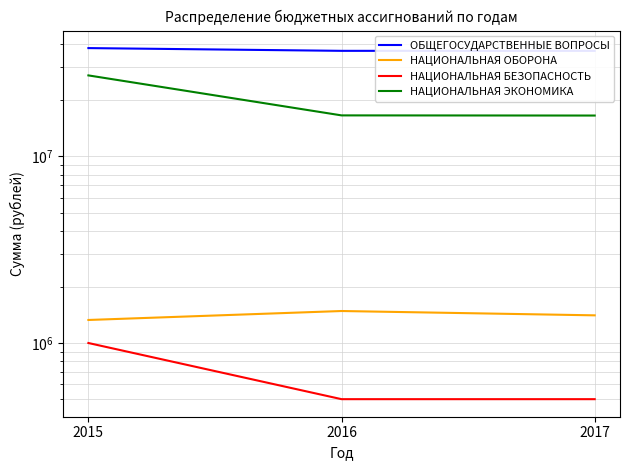

What is the difference between the НАЦИОНАЛЬНАЯ БЕЗОПАСНОСТЬ values at 2016 and 2015?

500000.0